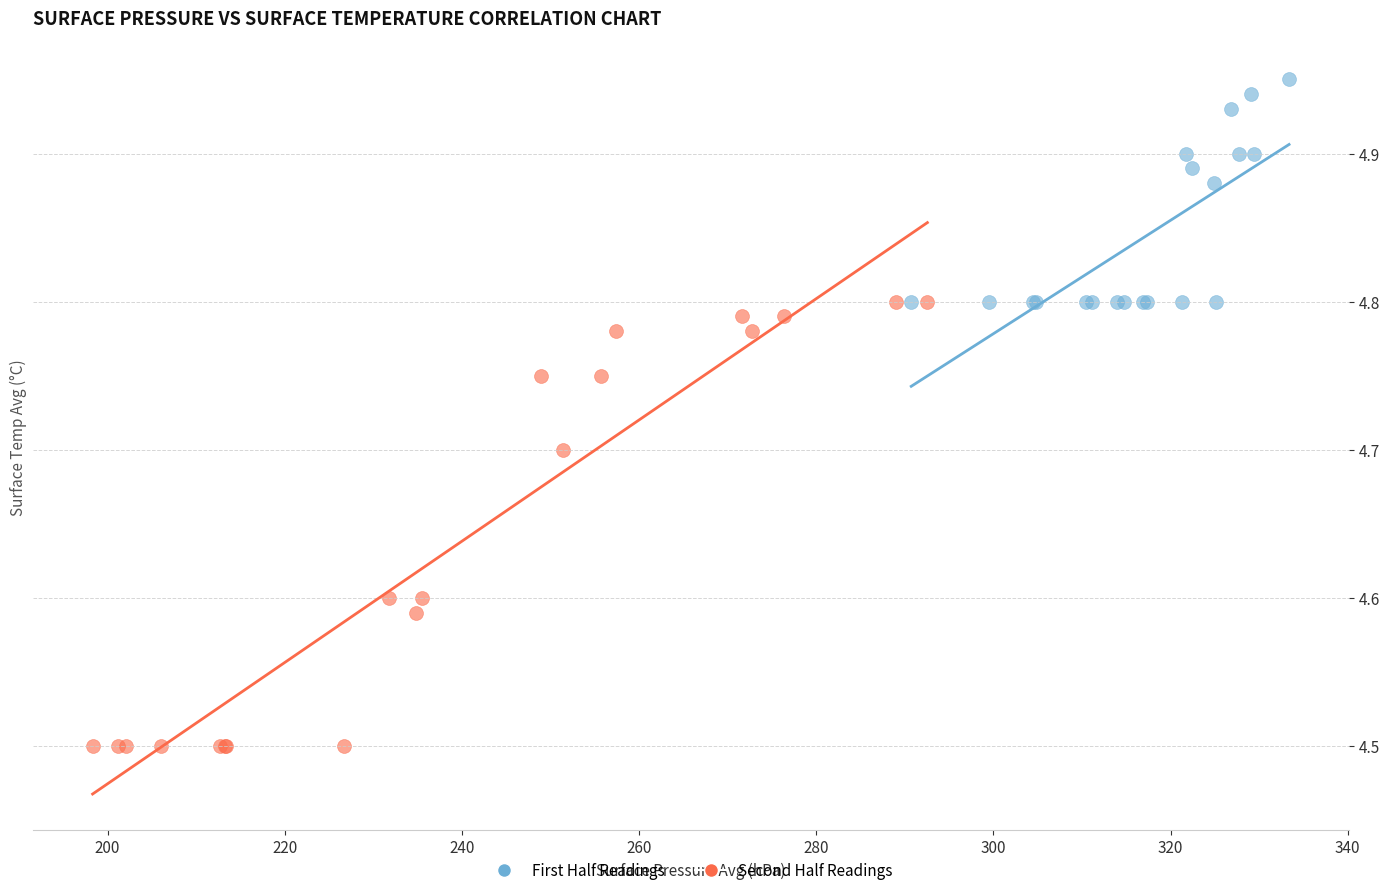

What are all the series names shown in the legend?

First Half Readings, Second Half Readings